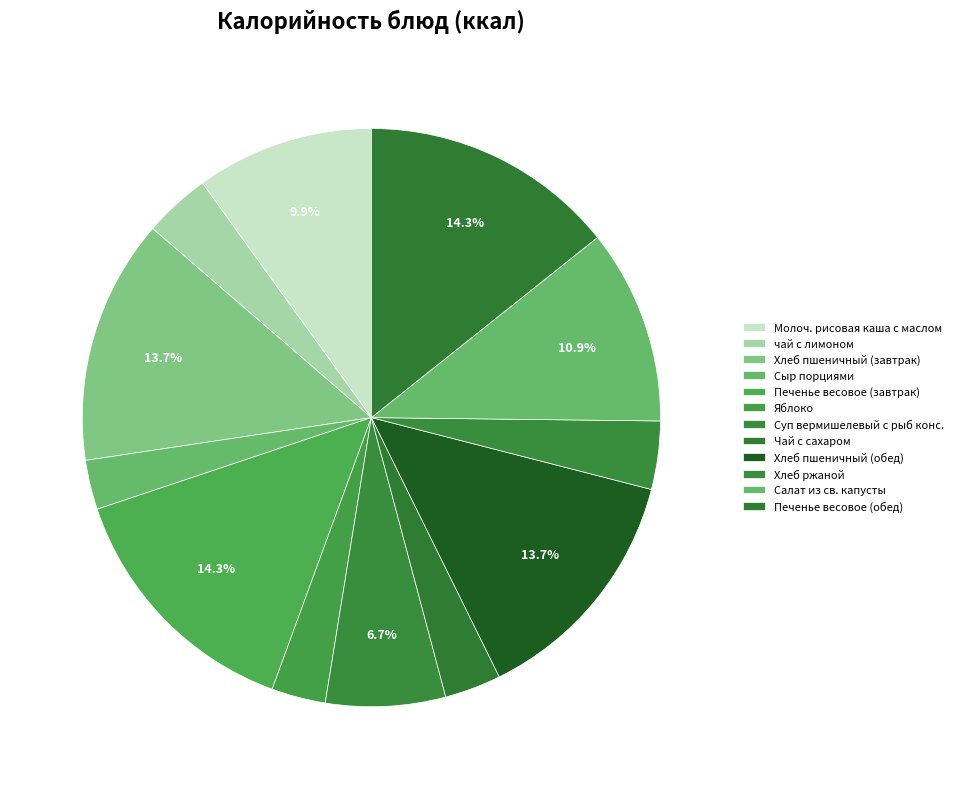

What is the smallest slice in the pie chart?

Сыр порциями